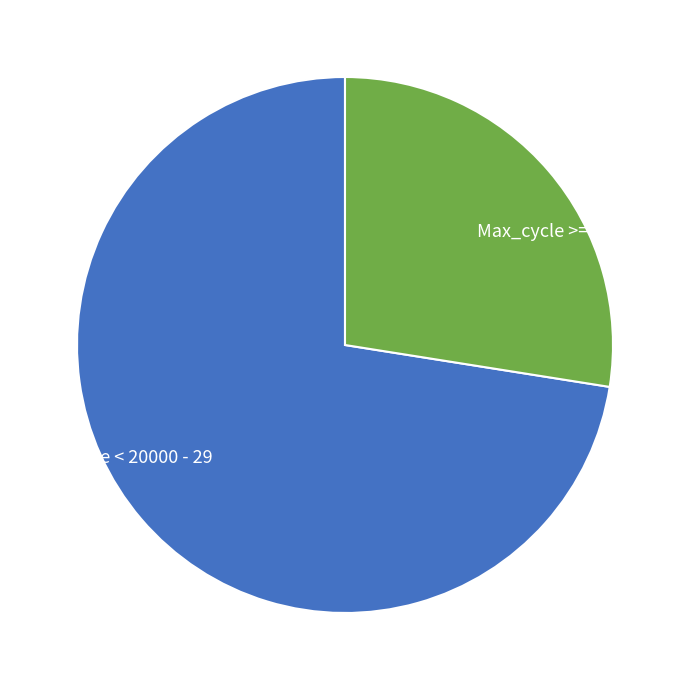

Does any single category account for the majority?

Yes